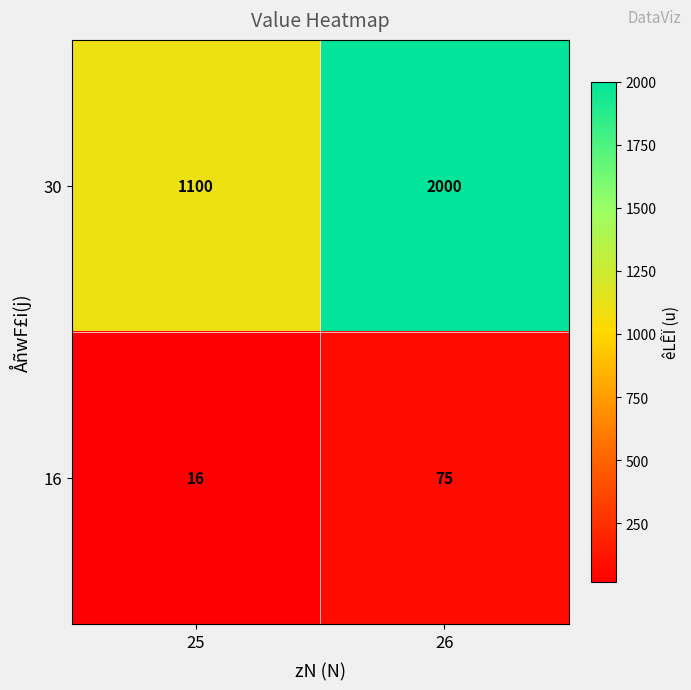

The value of 16 at 26 is 17. True or false?

False